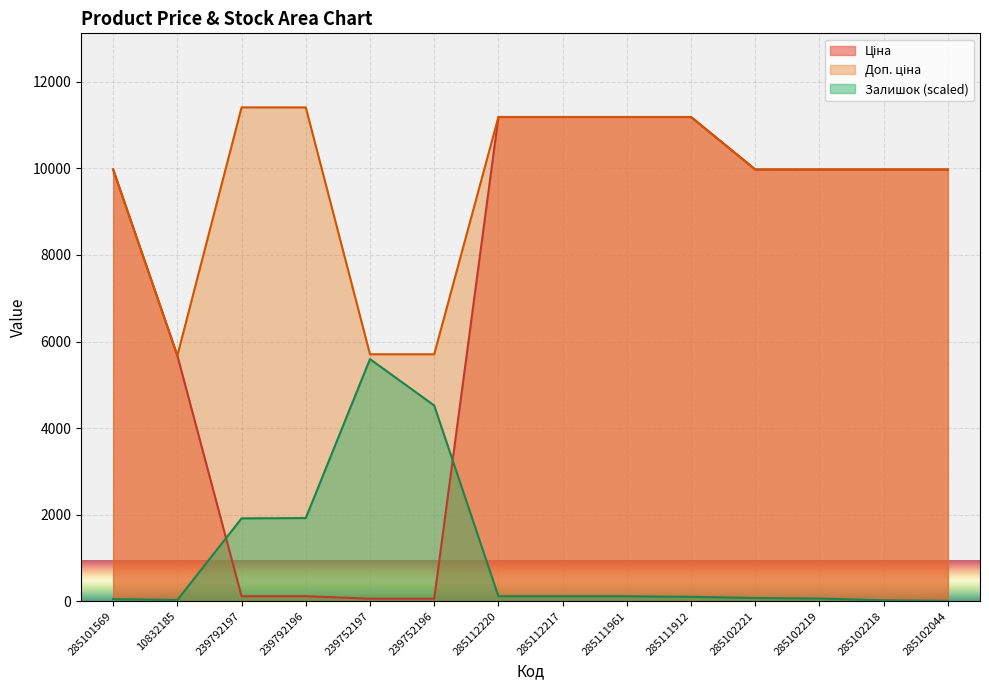

Where does the Залишок series first go above 112?

239792197